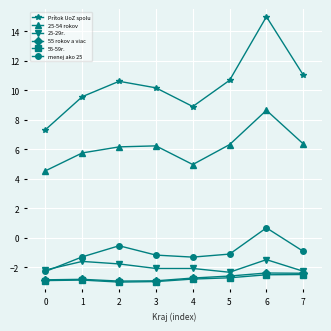

What is the maximum value shown in the chart?

15.0